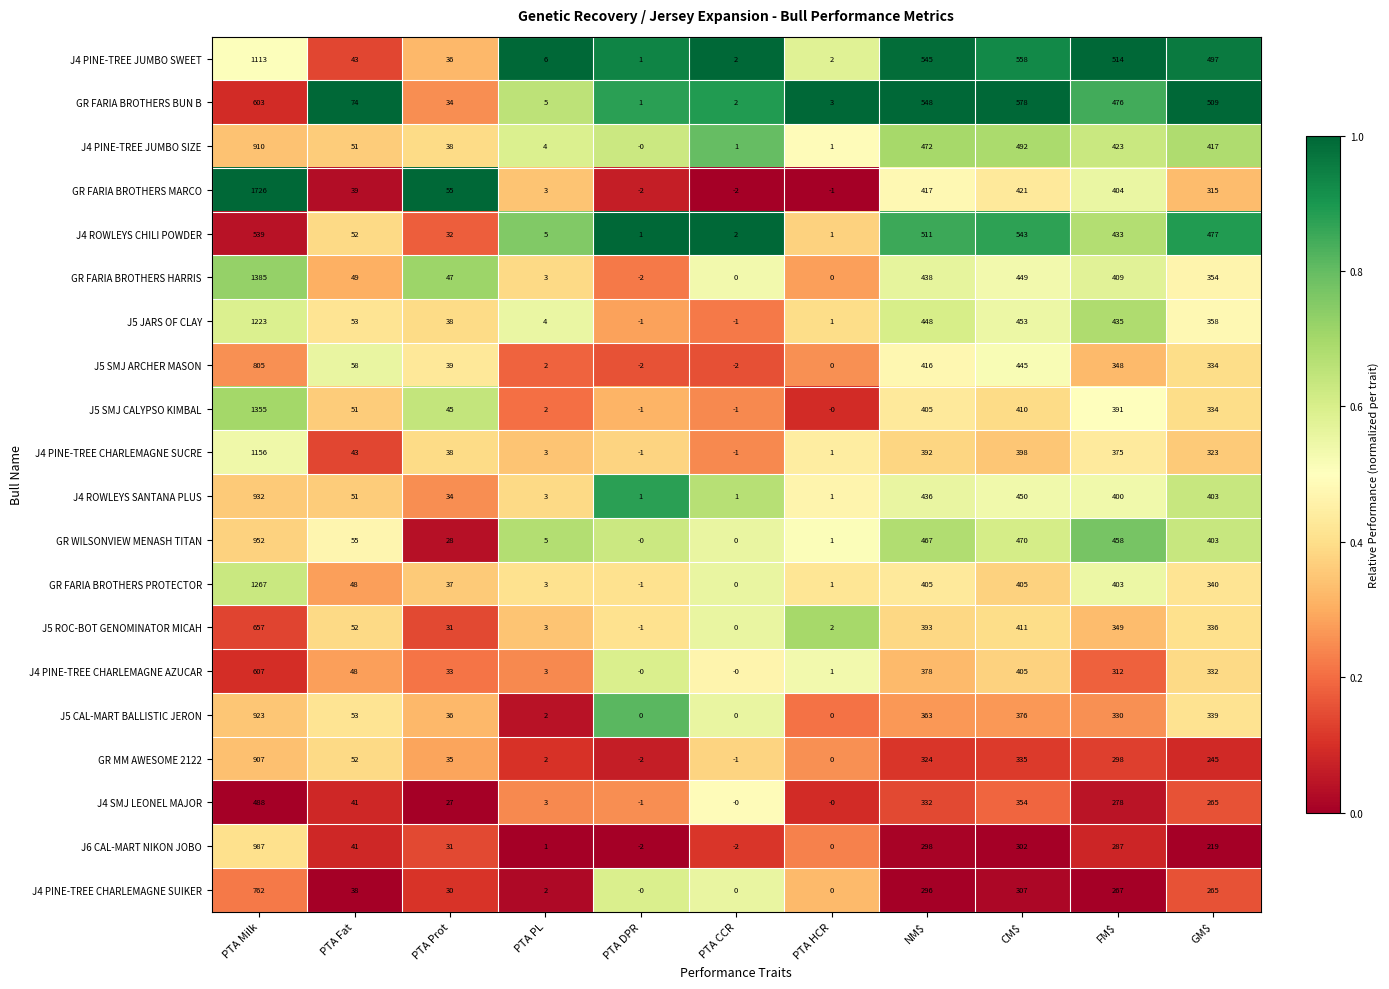

True or false: J5 CAL-MART BALLISTIC JERON has a value of 363 at NM$.

True